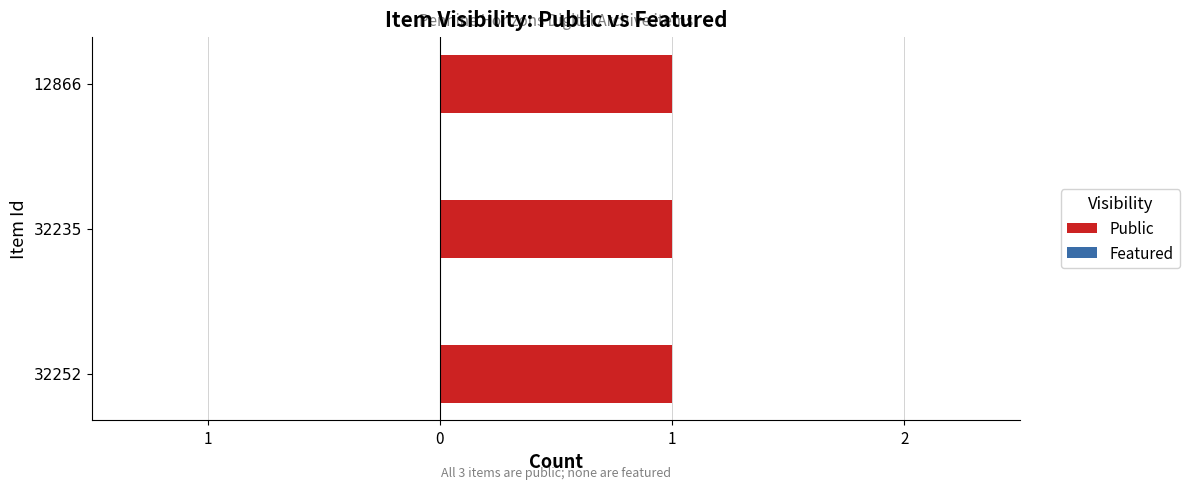

What is the maximum value for public?

1